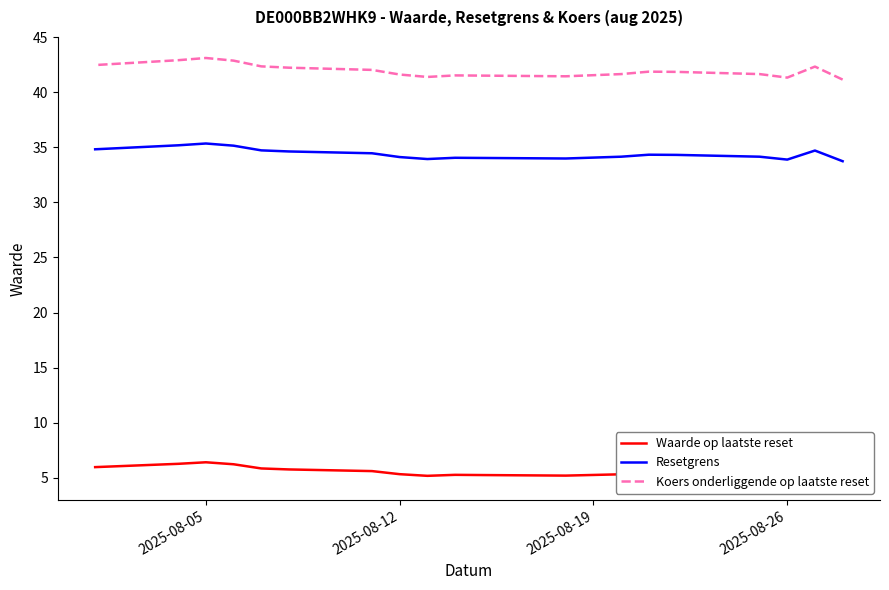

What is the average value of the Waarde op laatste reset series?

5.6